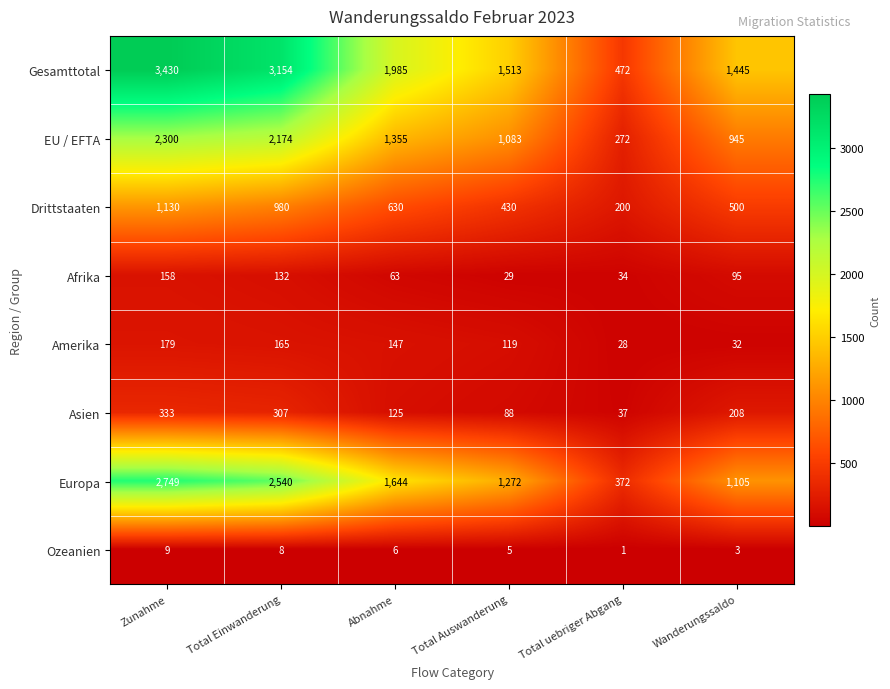

Rank the series at Zunahme from highest to lowest value.

Gesamttotal, Europa, EU / EFTA, Drittstaaten, Asien, Amerika, Afrika, Ozeanien